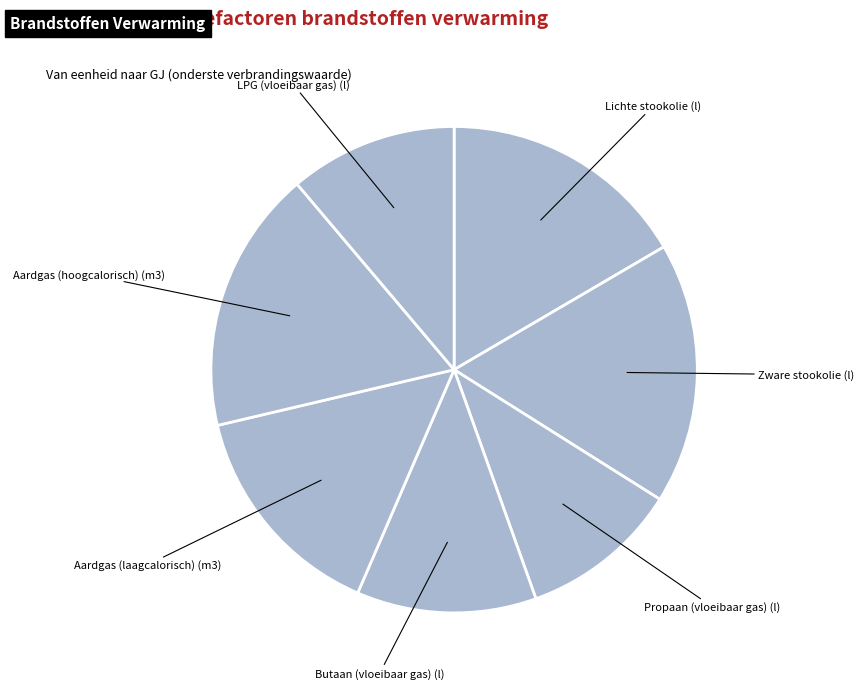

Do Zware stookolie (l) and Aardgas (laagcalorisch) (m3) together represent more than half of the pie?

No